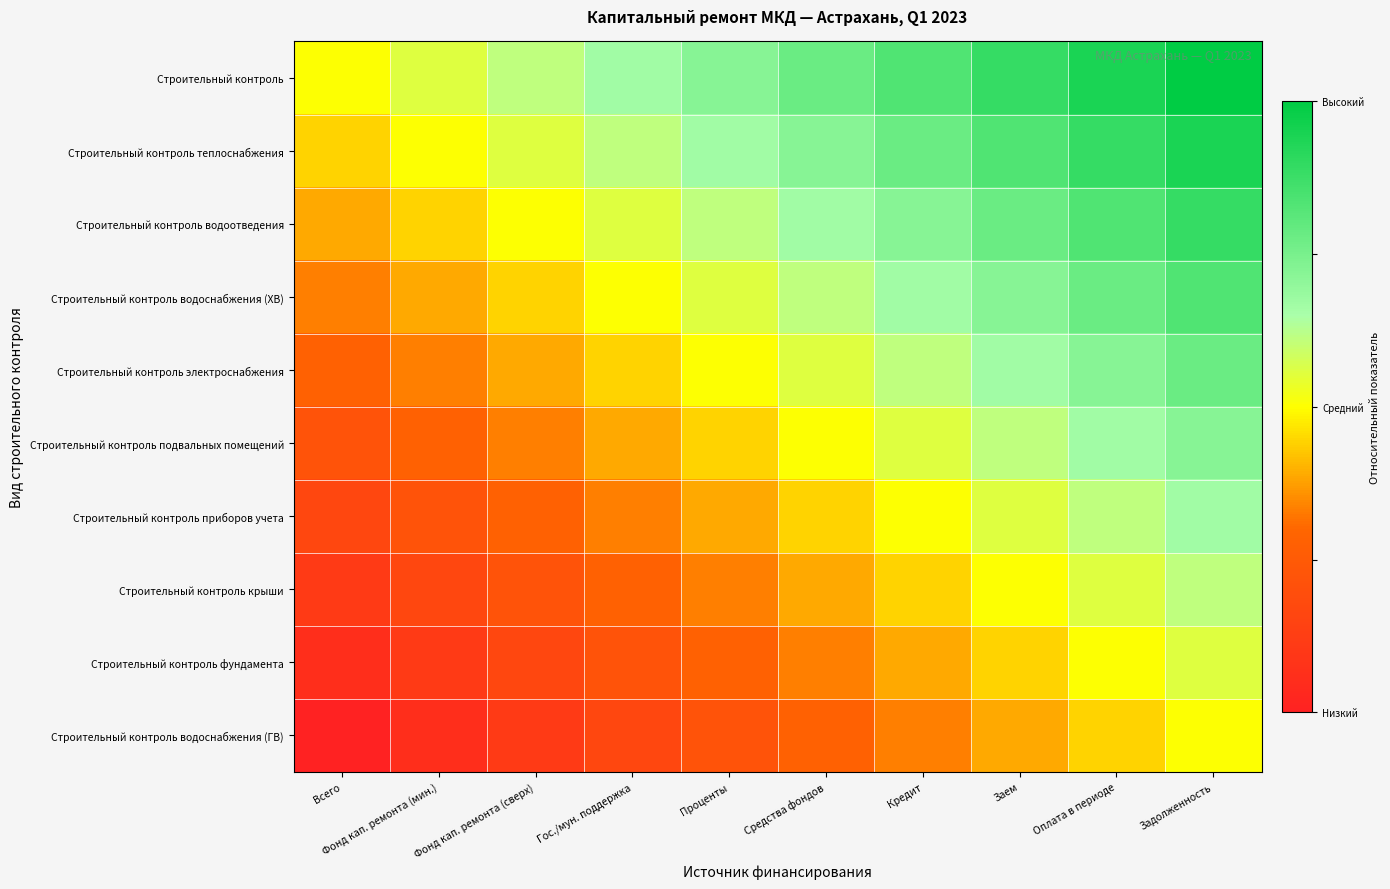

At Кредит, list the series in order from largest to smallest.

Строительный контроль, Строительный контроль теплоснабжения, Строительный контроль водоотведения, Строительный контроль водоснабжения (ХВ), Строительный контроль электроснабжения, Строительный контроль подвальных помещений, Строительный контроль приборов учета, Строительный контроль крыши, Строительный контроль фундамента, Строительный контроль водоснабжения (ГВ)